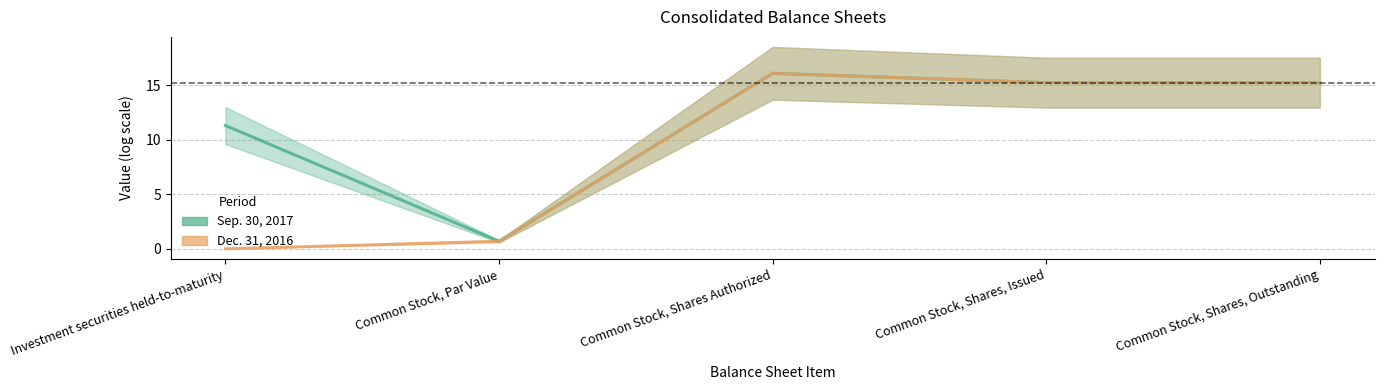

True or false: Dec. 31, 2016 has more than 0 points higher than both neighbors.

True